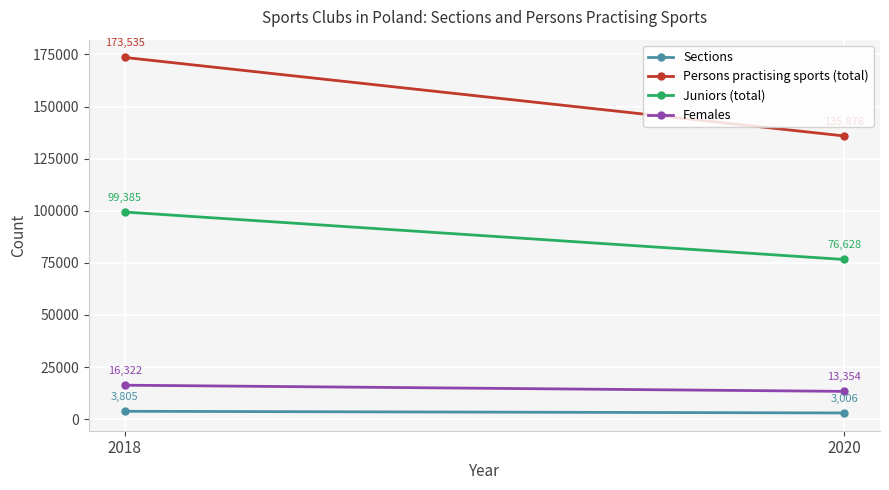

What are all the series names shown in the legend?

Sections, Persons practising sports (total), Juniors (total), Females